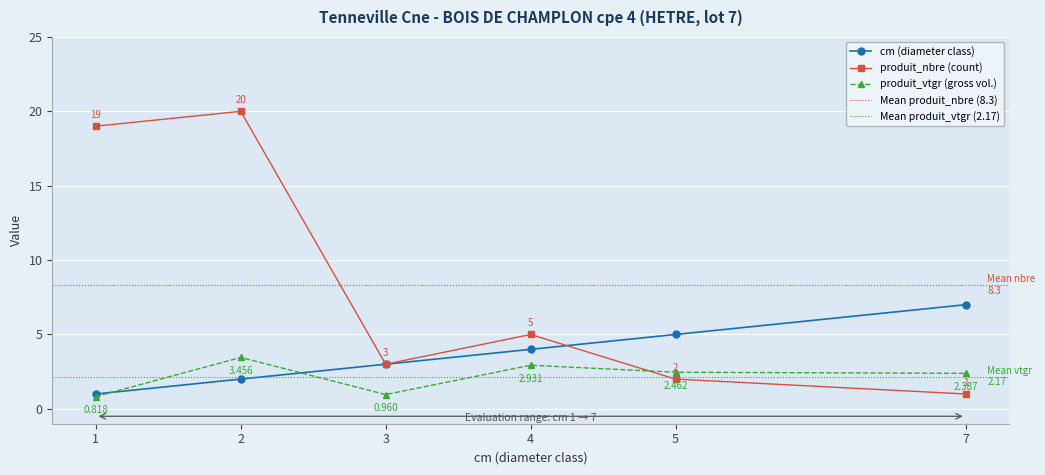

True or false: cm has more than 1 points higher than both neighbors.

False